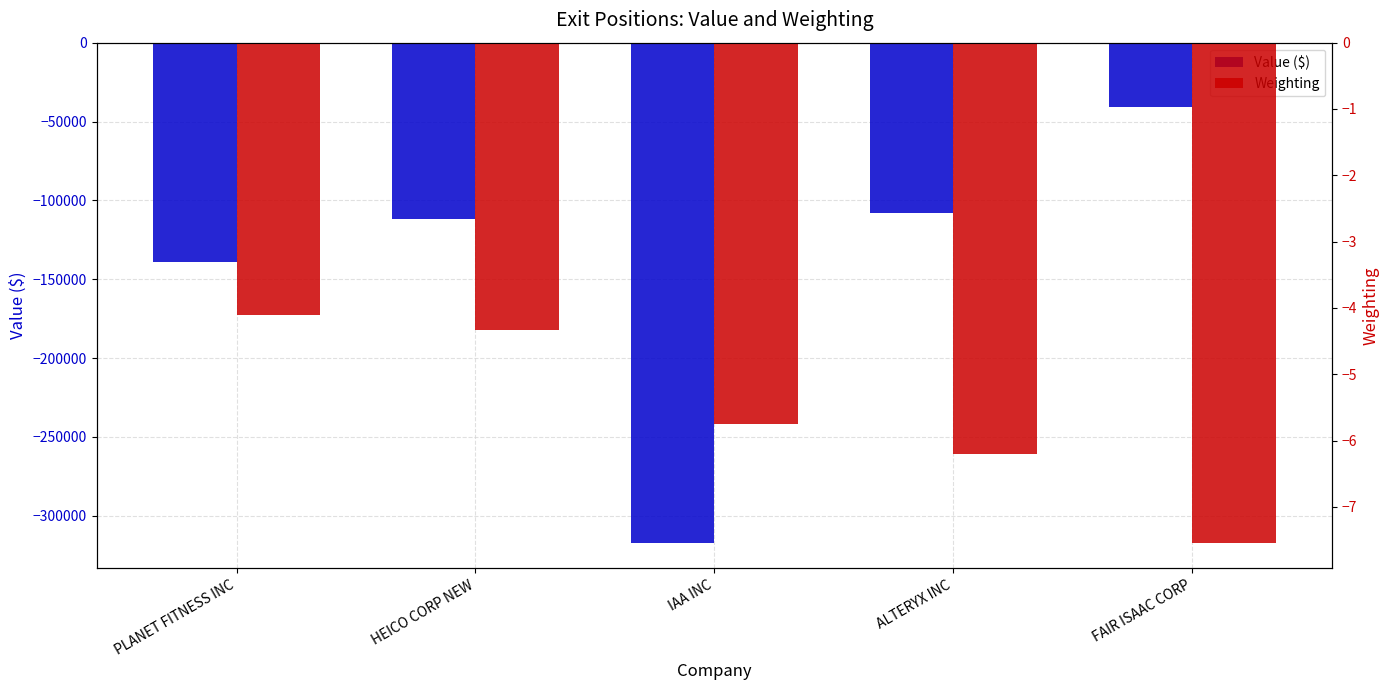

Between IAA INC and PLANET FITNESS INC, which is larger?

PLANET FITNESS INC